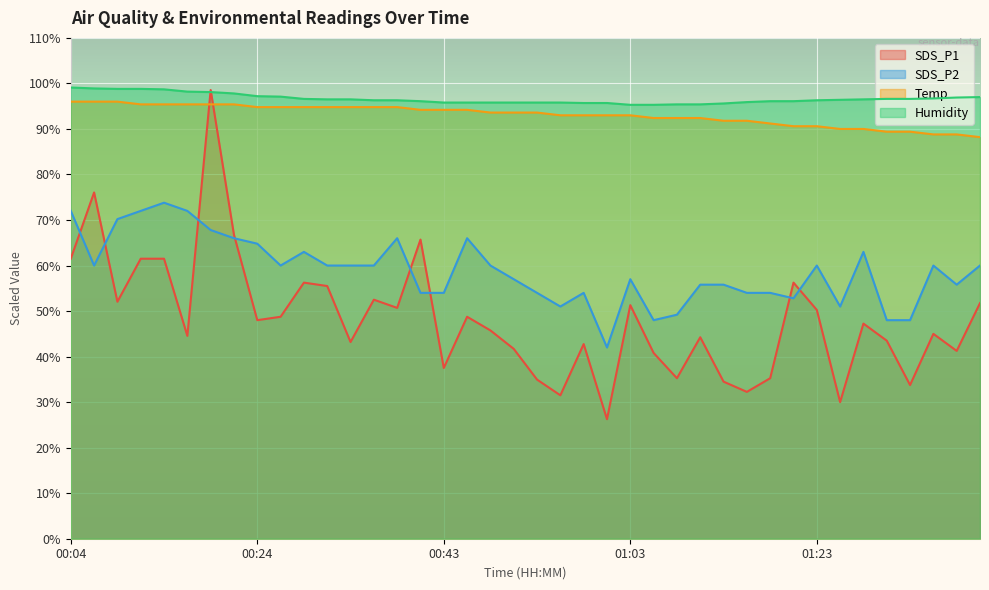

True or false: Humidity has a value of 45.5 at 00:07.

False